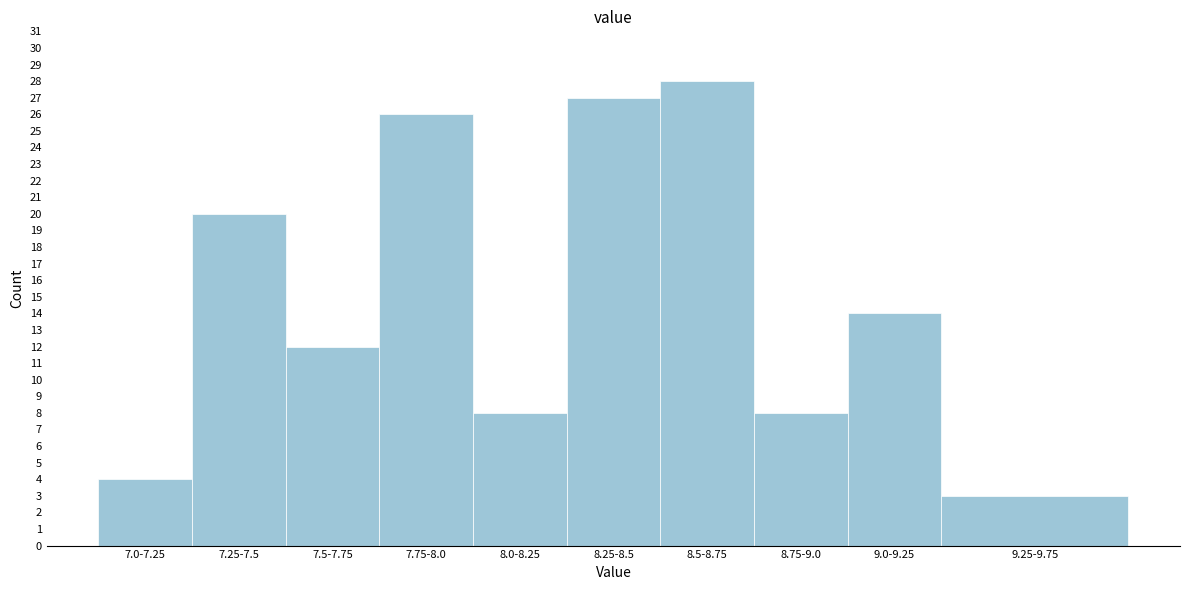

Reading right to left, transcribe all the data shown in this chart.

9.25-9.75=3	9.0-9.25=14	8.75-9.0=8	8.5-8.75=28	8.25-8.5=27	8.0-8.25=8	7.75-8.0=26	7.5-7.75=12	7.25-7.5=20	7.0-7.25=4